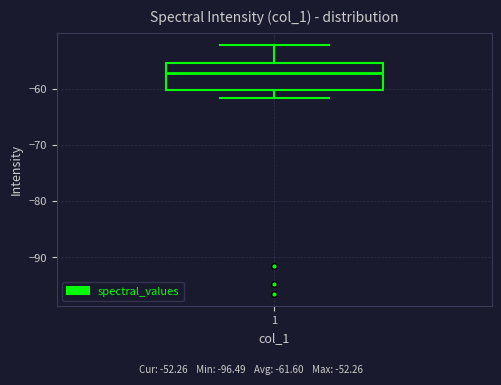

Transcribe this box plot: give where the median line is, the range the box spans, and where the two whiskers end, as read against the y-axis. The values are not printed on the chart, so give them approximately, as read against the axis.

median -57, box -60 to -55, whiskers -62 to -52